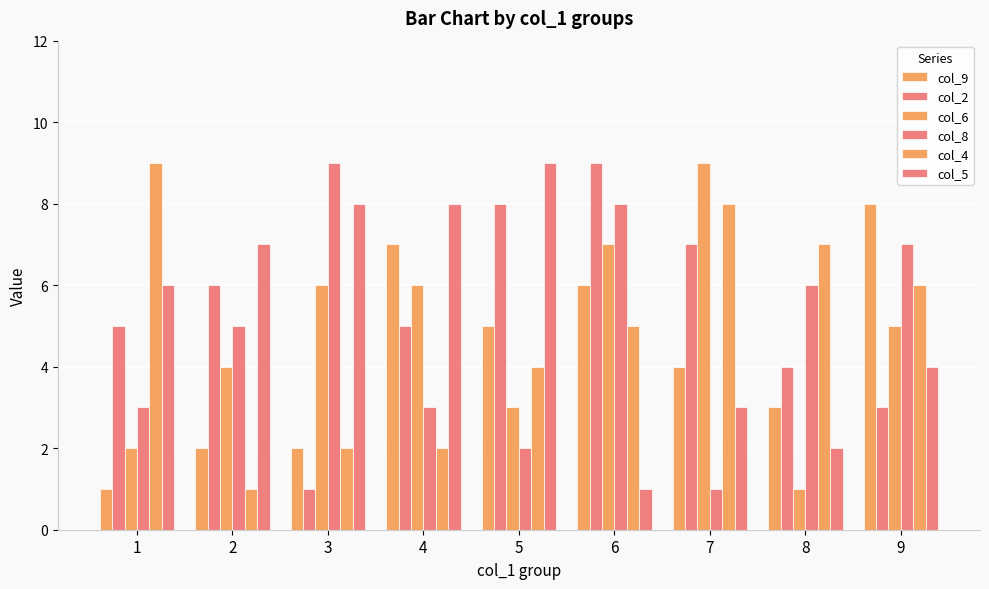

Read the col_2 value at 6.

9